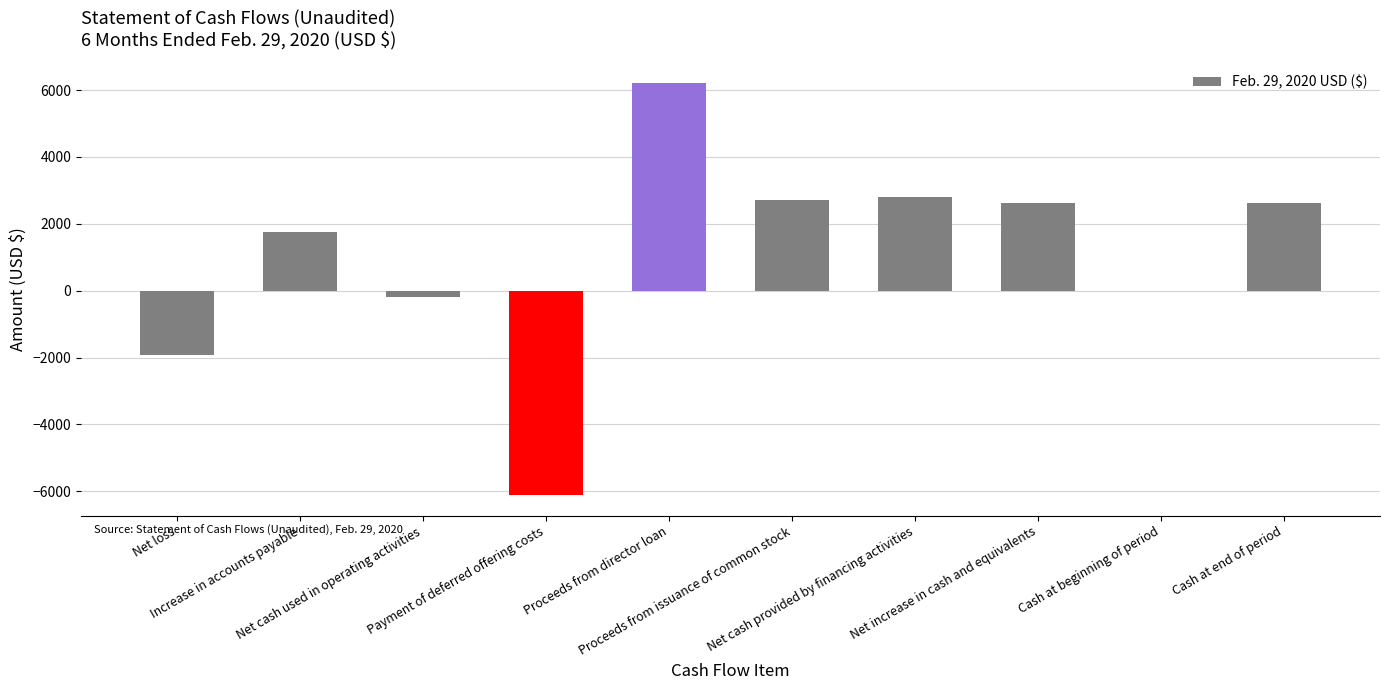

What is the greatest value displayed?

6215